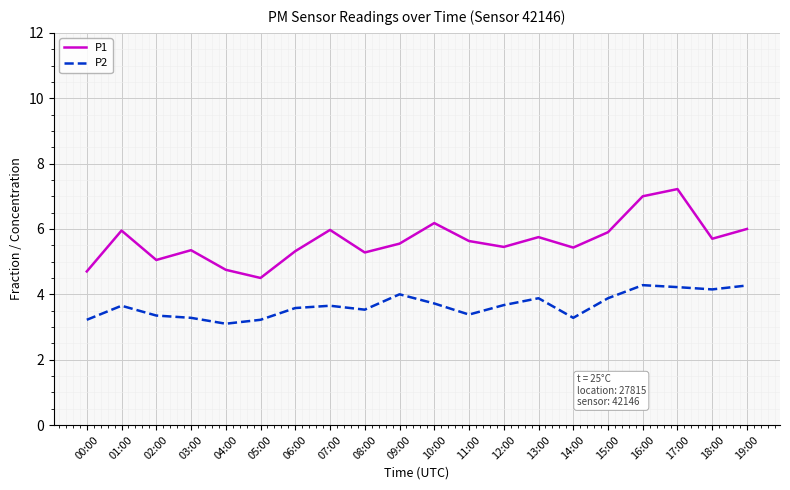

The value of P1 at 14:00 is 5.4. True or false?

True